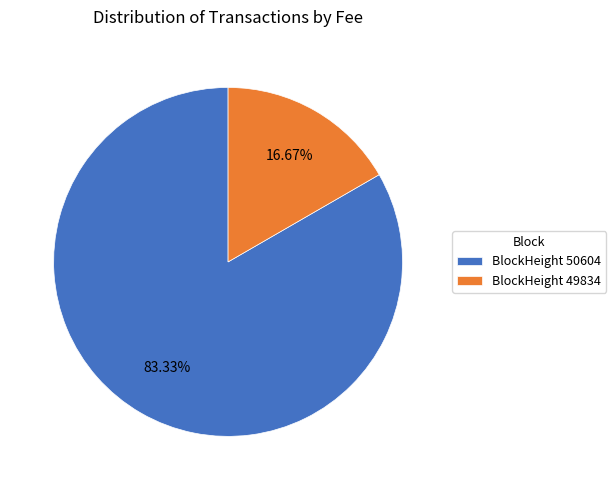

Which category has the biggest portion of the pie?

BlockHeight 50604